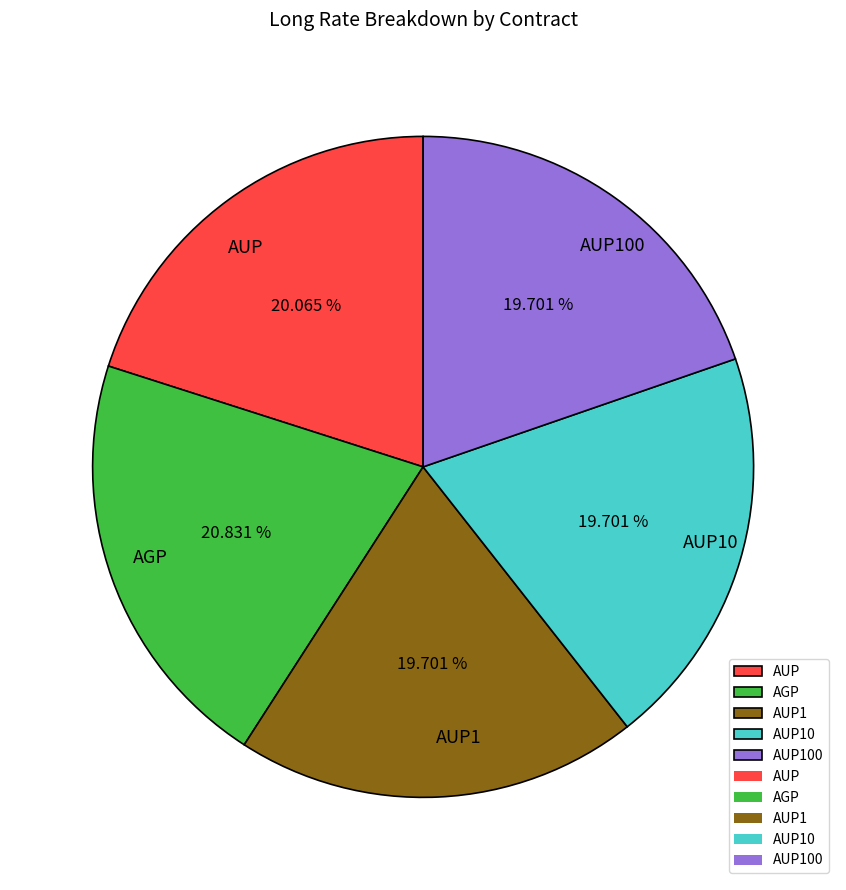

Which category has the biggest portion of the pie?

AGP